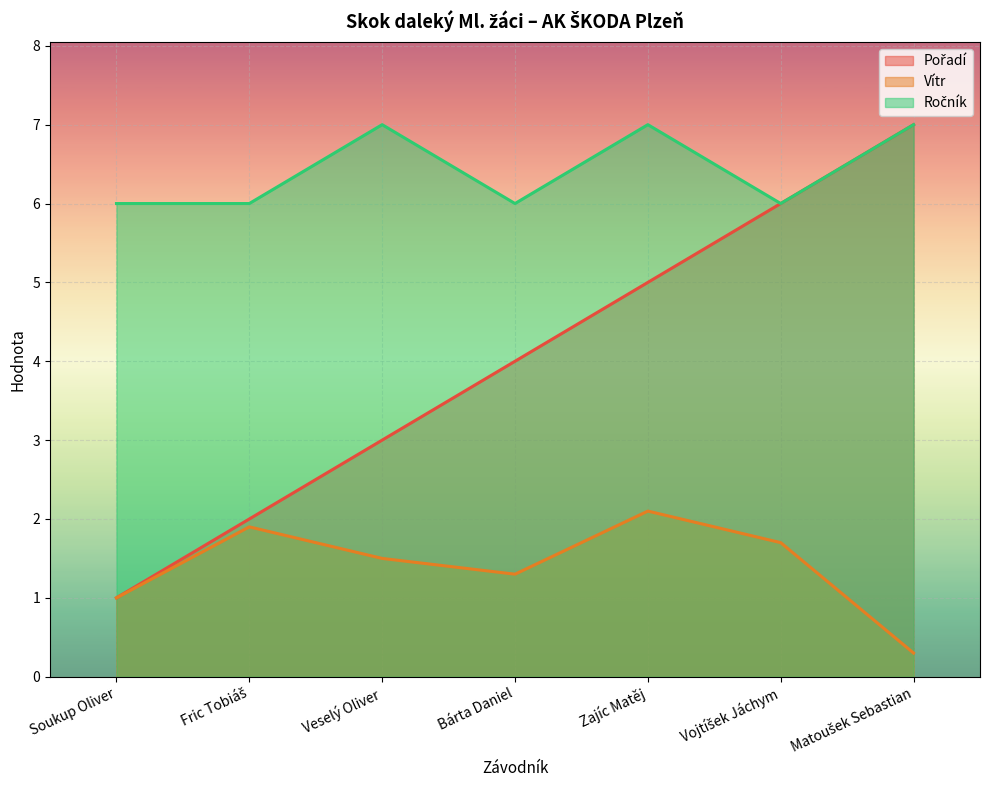

Where does the Vítr series first go above 1?

Fric Tobiáš